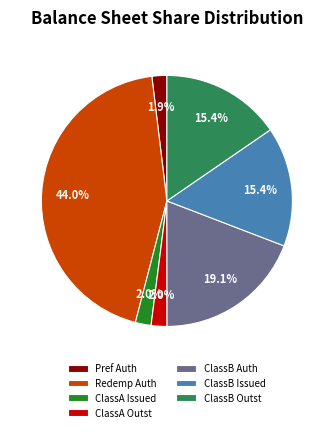

To the nearest percent, what is the average slice percentage?

14%